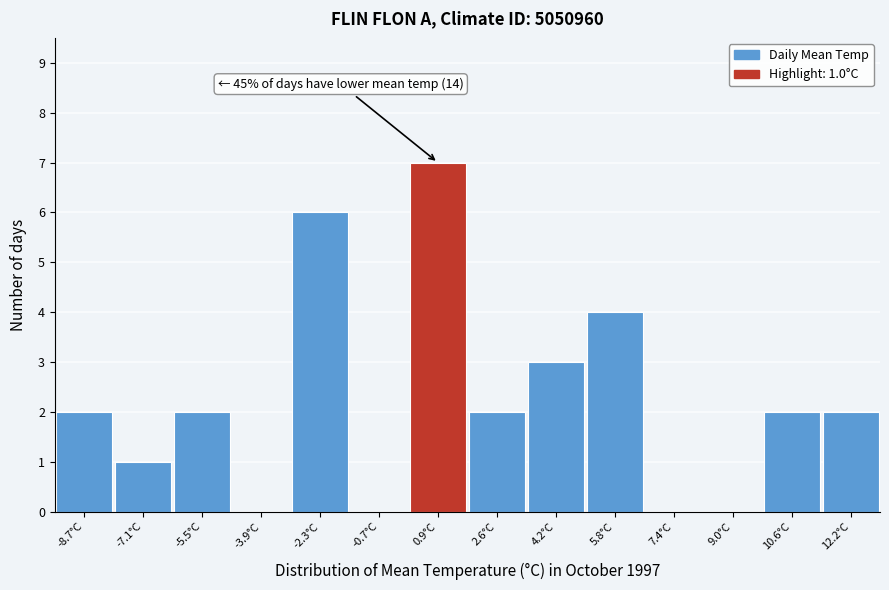

Which range on the x-axis has the tallest bar?

0.2 to 1.8